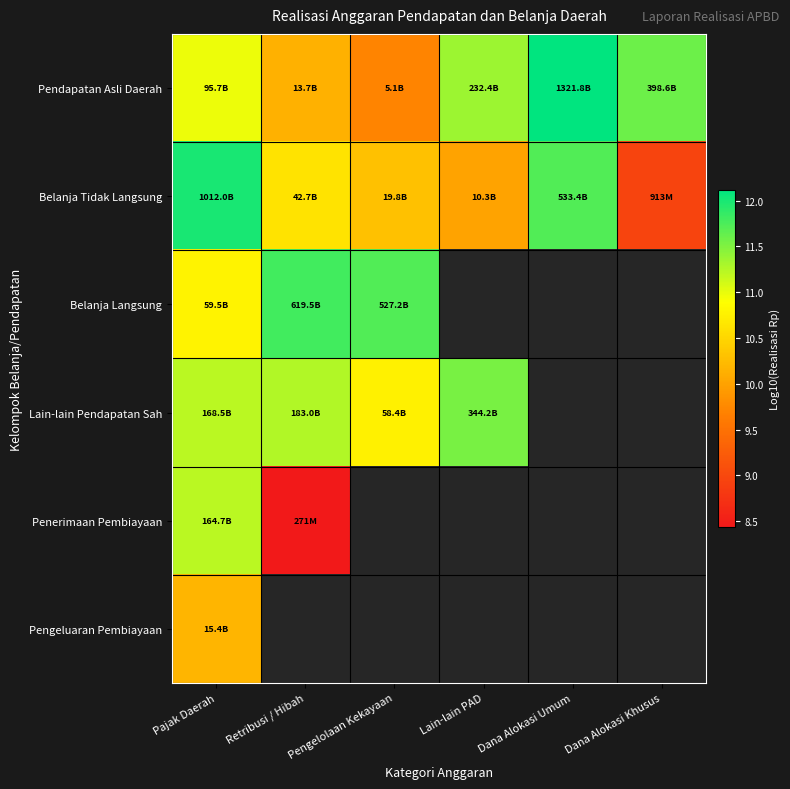

What is the lowest value of the Belanja Langsung series?

10.8